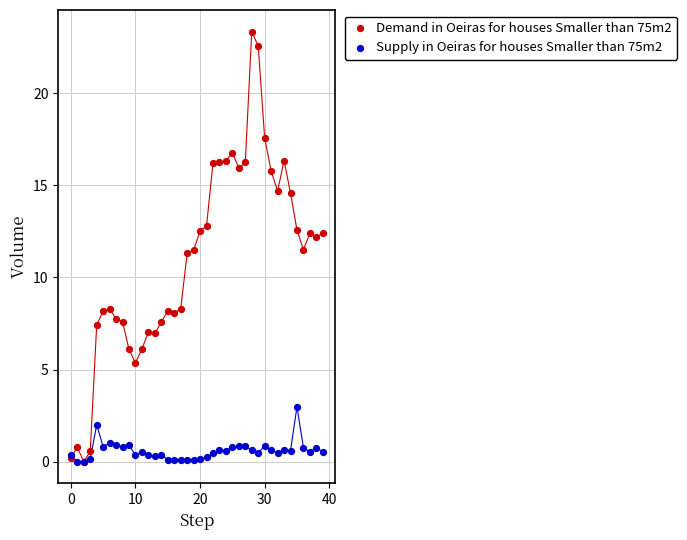

Which series has the widest spread of Y values?

Demand in Oeiras for houses Smaller than 75m2